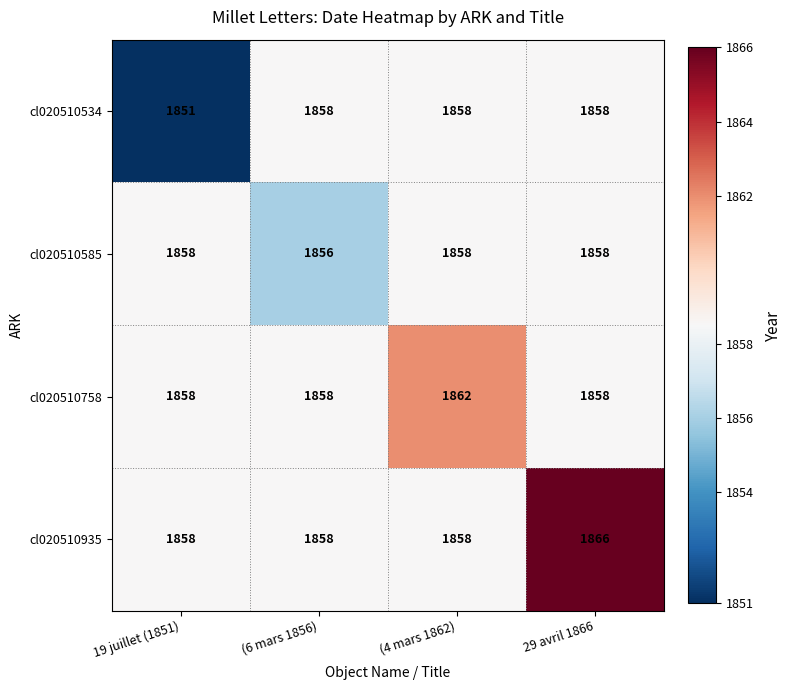

What is the sum of all cl020510758 values?

7436